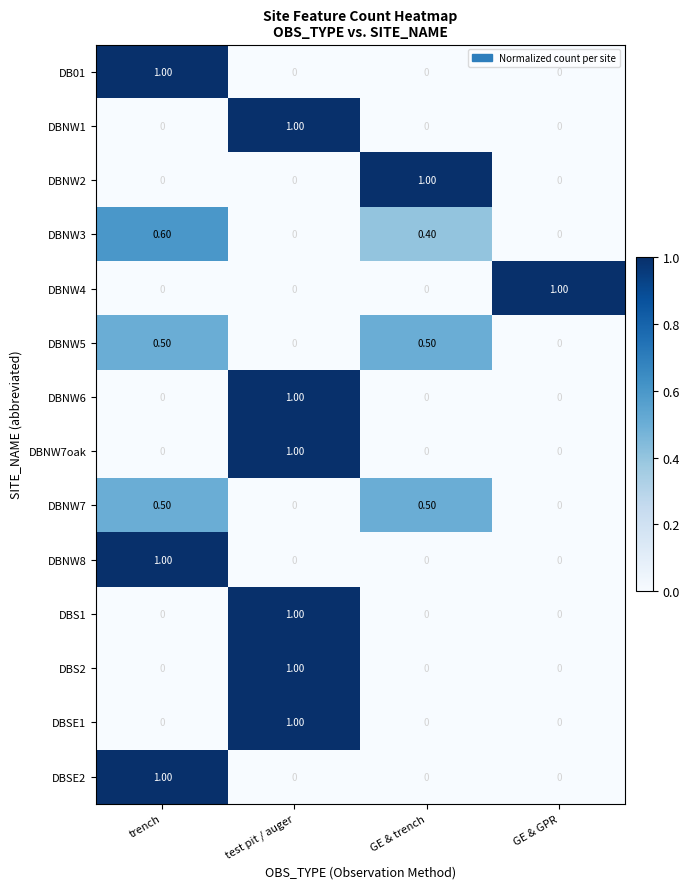

What is the total value across all series at trench?

4.6